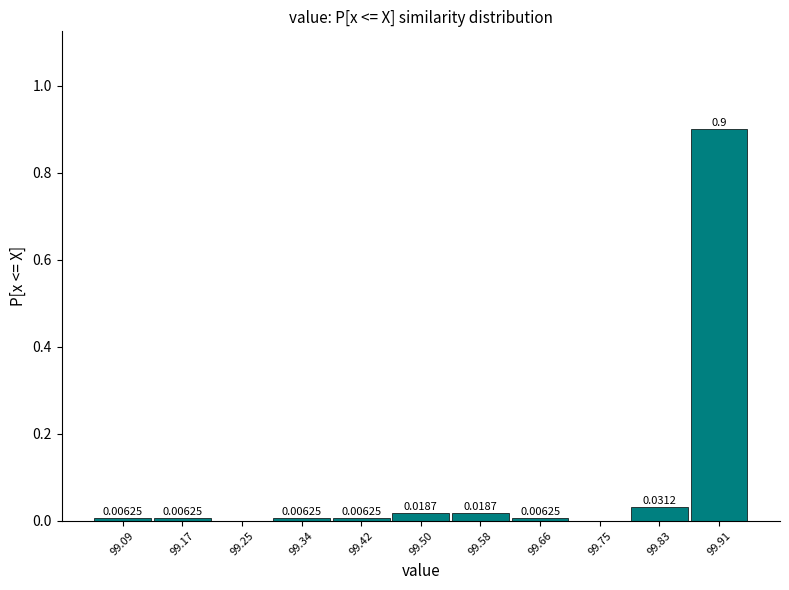

Which range on the x-axis has the tallest bar?

99.87 to 99.95